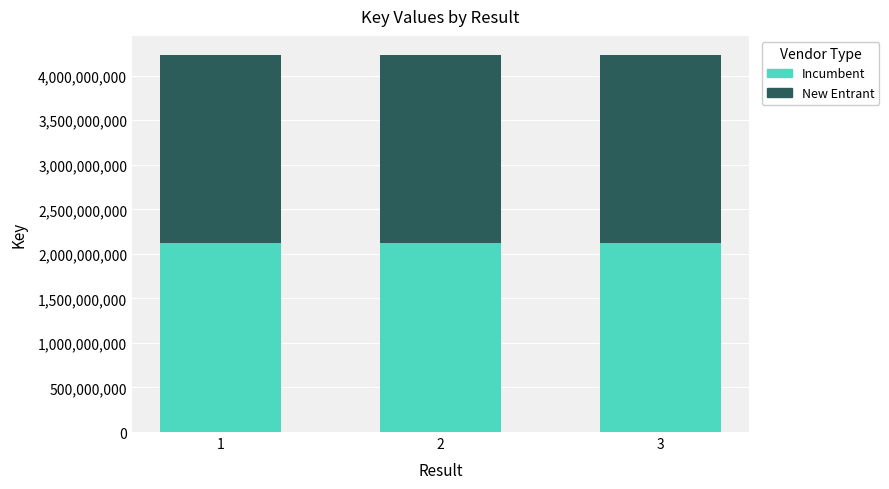

Are the bars grouped side by side (vs. stacked)?

No